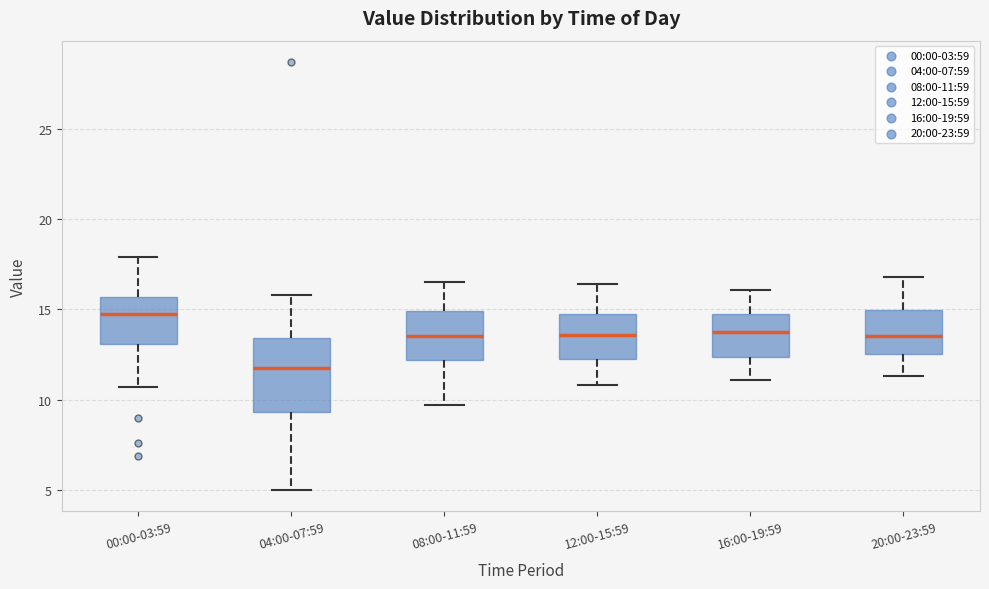

Which box is the tallest, from its lower edge to its upper edge?

04:00-07:59